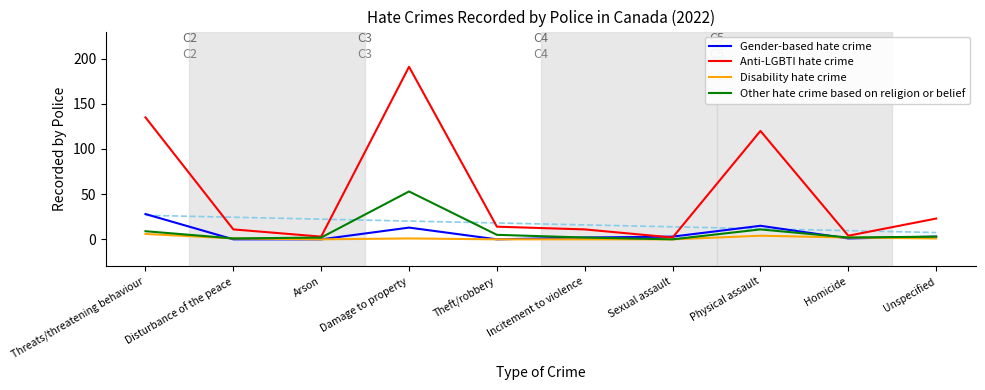

List the series in order of their peak value, lowest first.

Disability hate crime, Gender-based hate crime, Other hate crime based on religion or belief, Anti-LGBTI hate crime